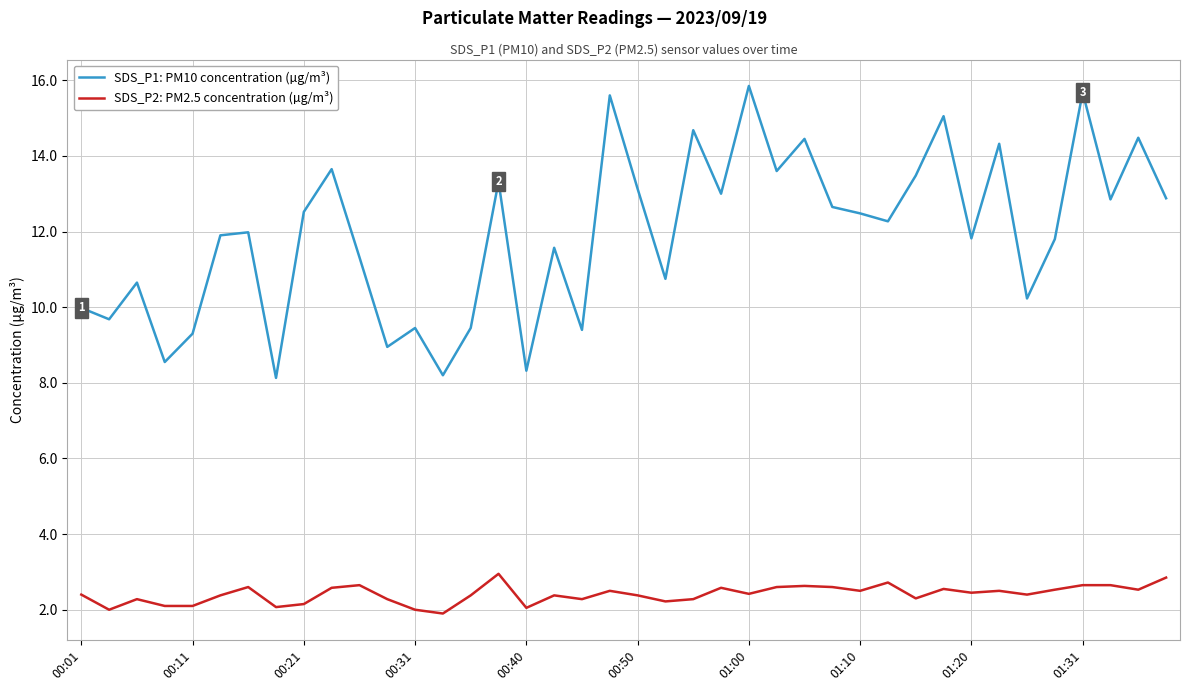

What is the maximum value for SDS_P2: PM2.5 concentration (µg/m³)?

3.0